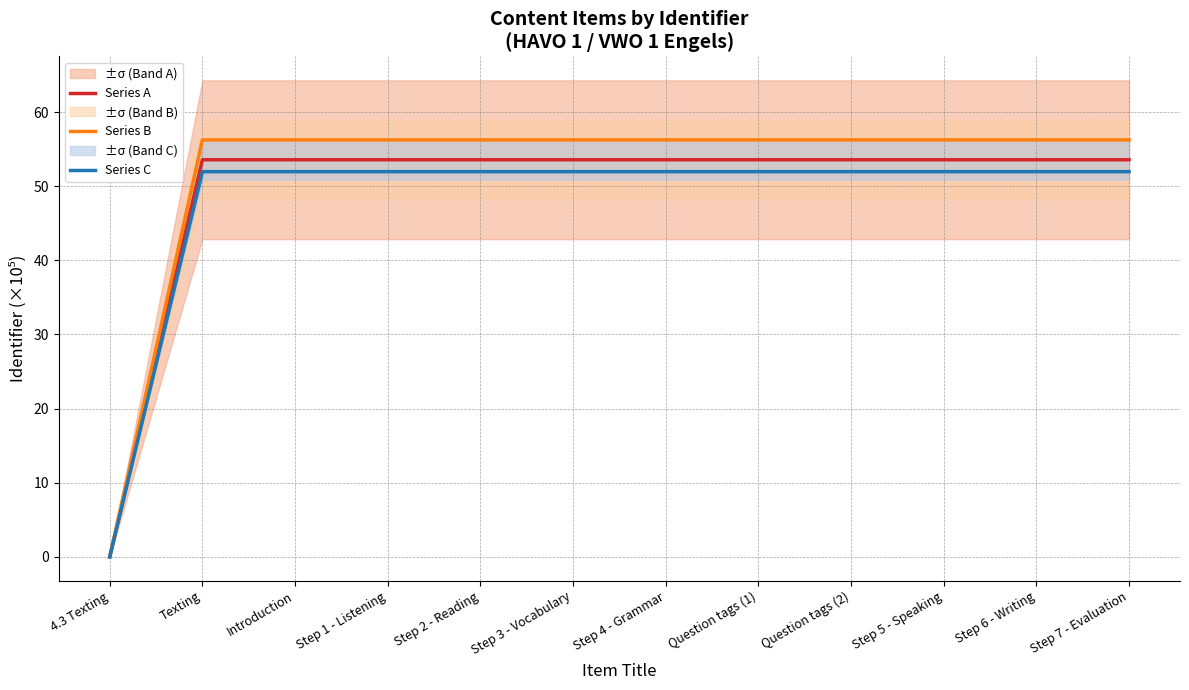

True or false: Series A and Series B cross at least once.

False